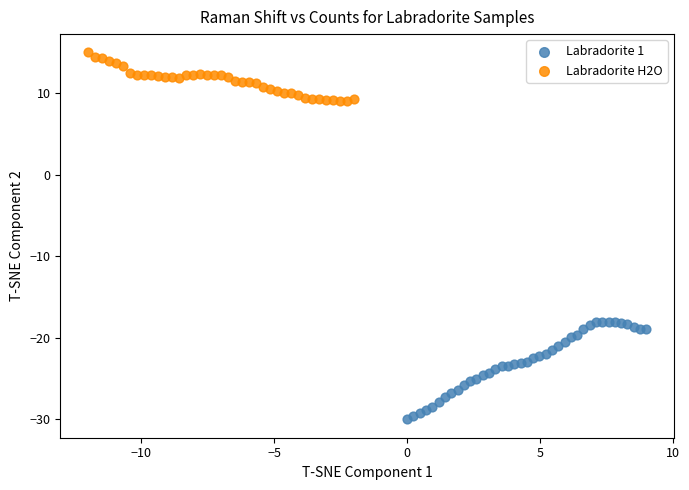

Which series reaches the minimum Y coordinate?

Labradorite 1